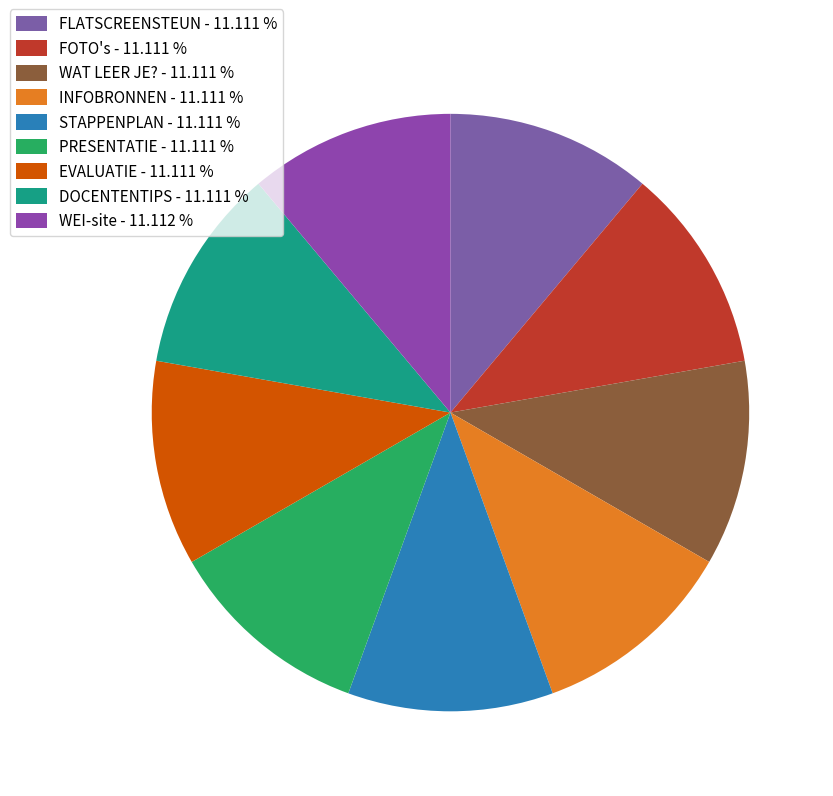

How many slices are in this pie chart?

9